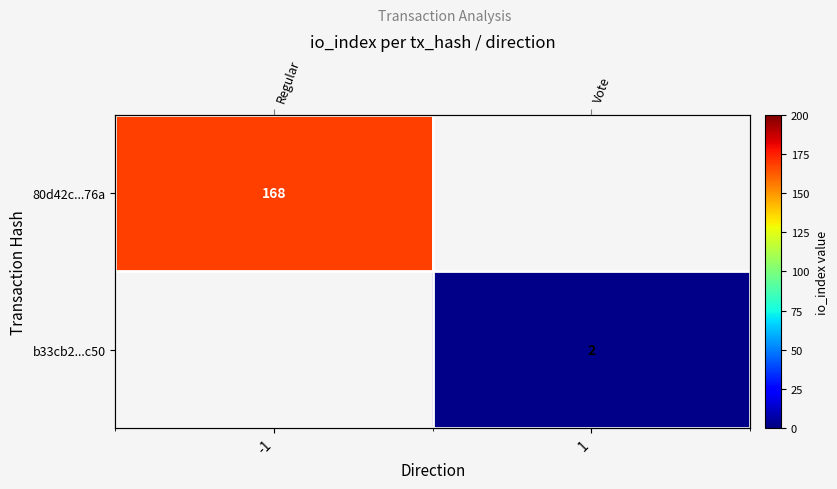

At which label is 80d42c...76a closest to 168?

-1